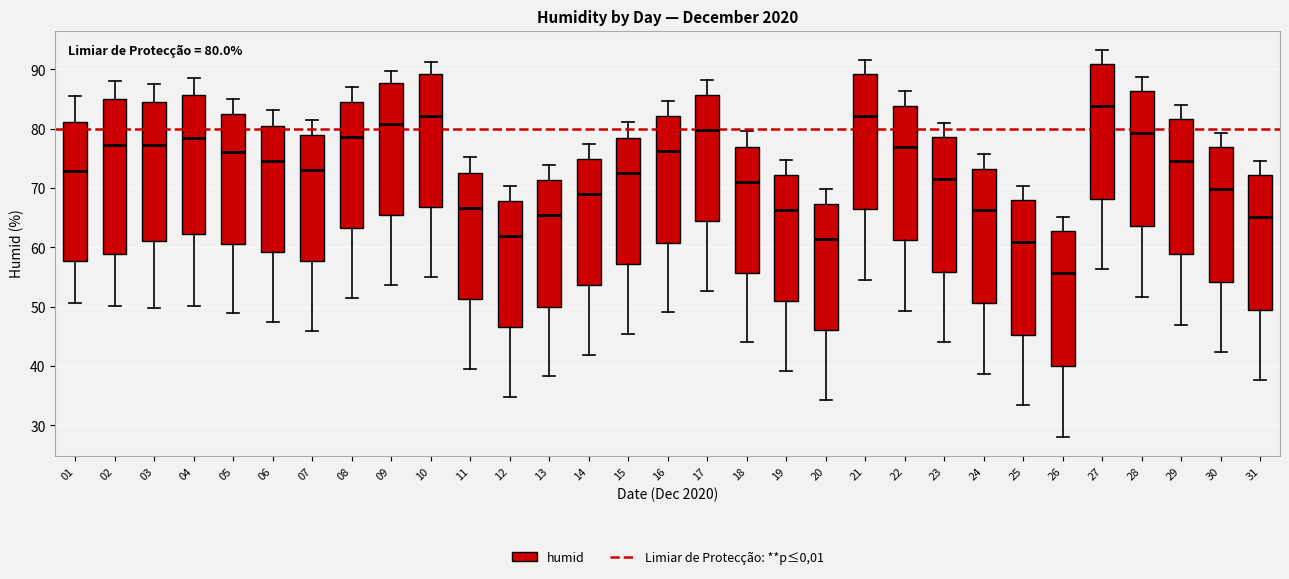

Which box has the lowest median line?

26